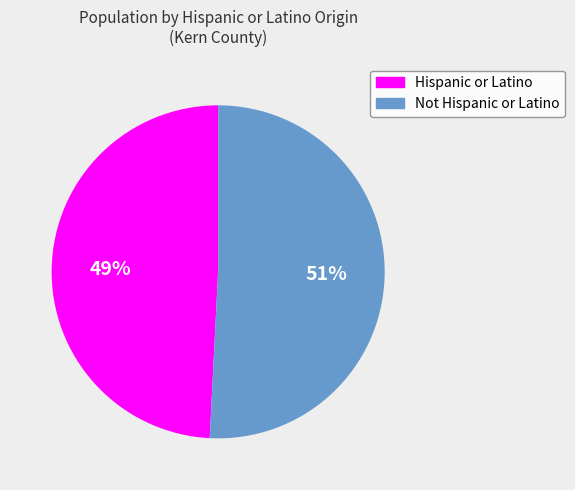

What is the largest slice in the pie chart?

Not Hispanic or Latino